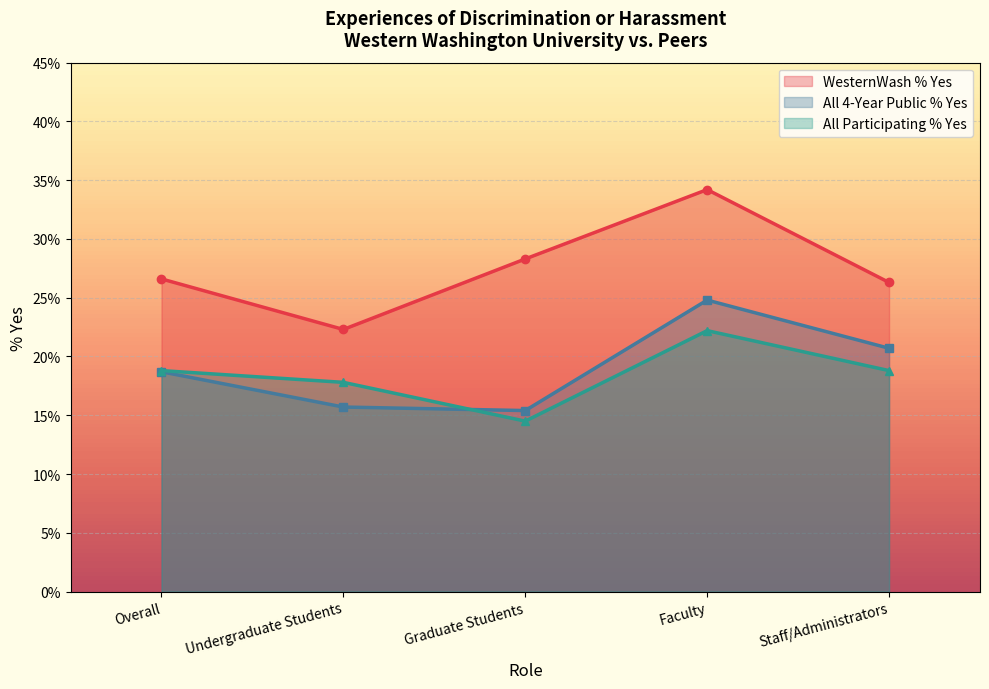

What is the difference between the maximum and minimum values in the All Participating % Yes series?

0.1